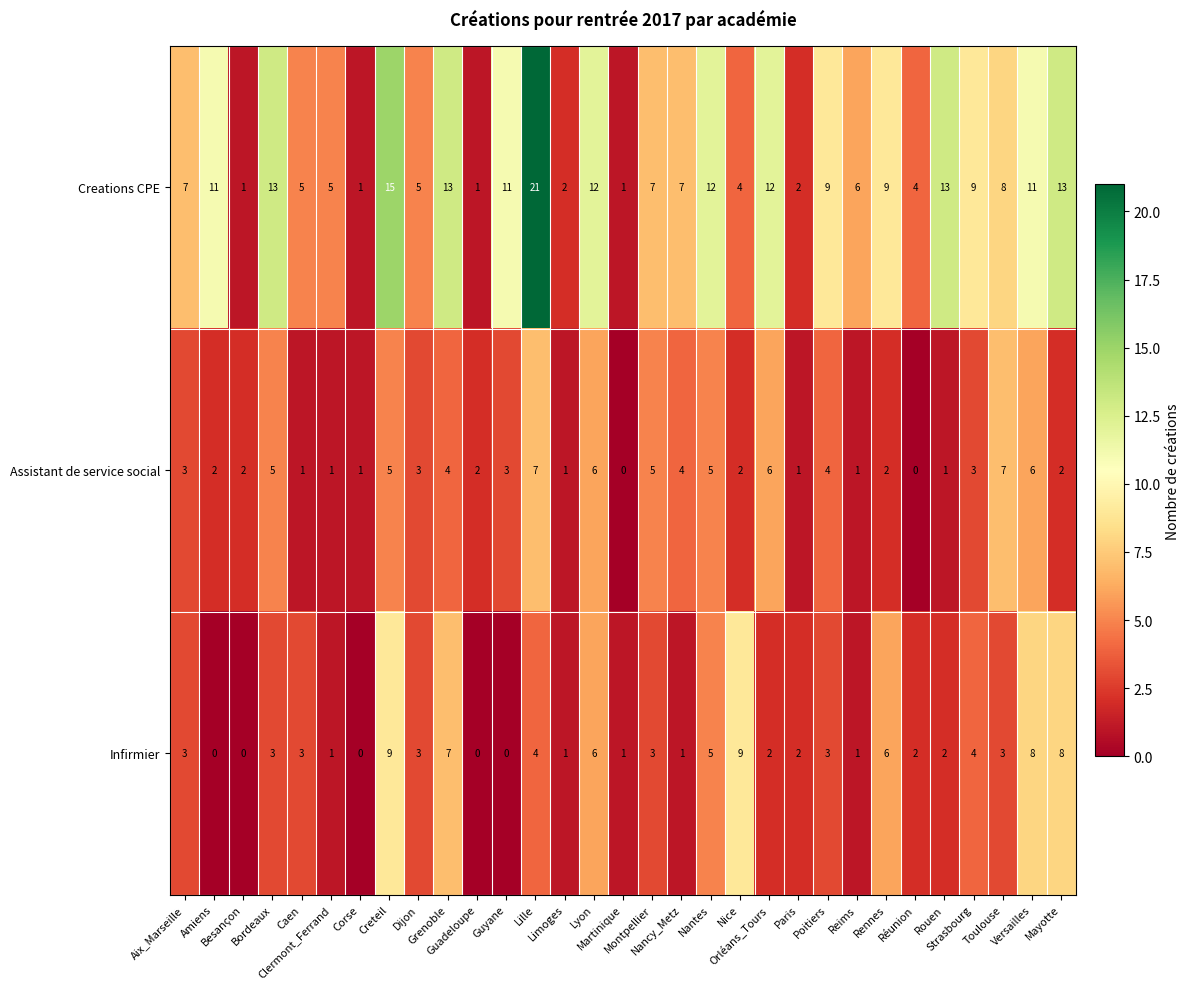

What is the difference between the second highest and second lowest values in the Assistant de service social series?

7